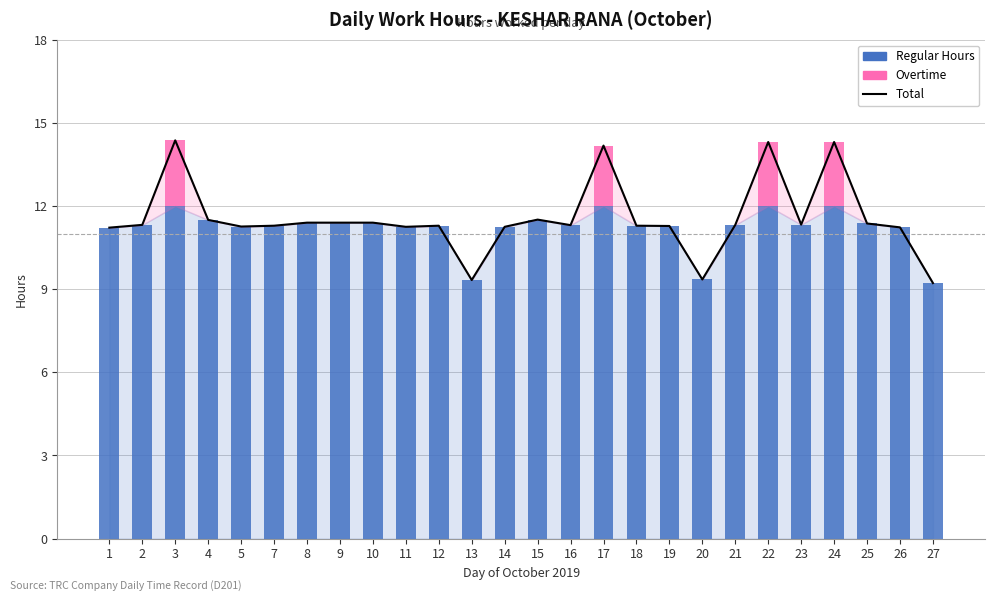

Count the number of data series in this chart.

3